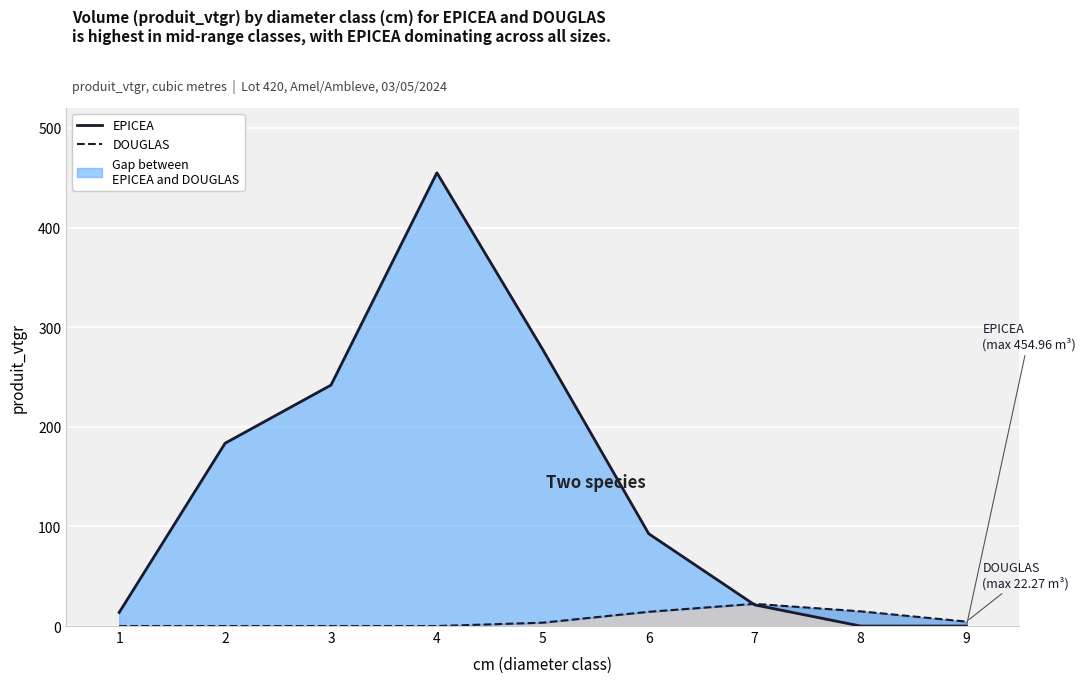

Where does the EPICEA series first go above 92?

2